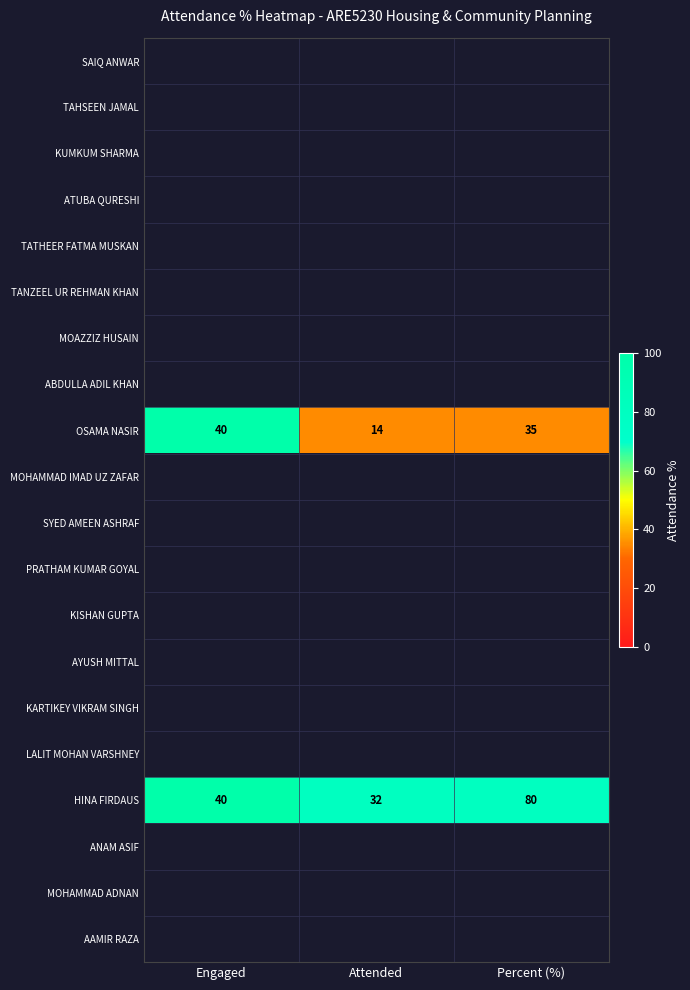

Where does the OSAMA NASIR series first go above 35?

Engaged